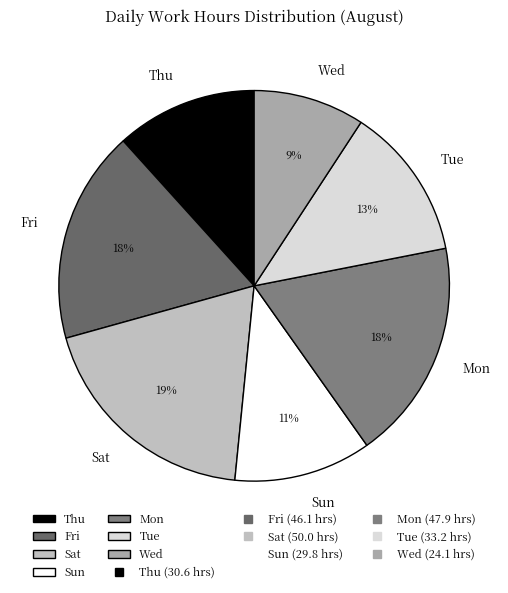

To the nearest percent, what is the average slice percentage?

14%